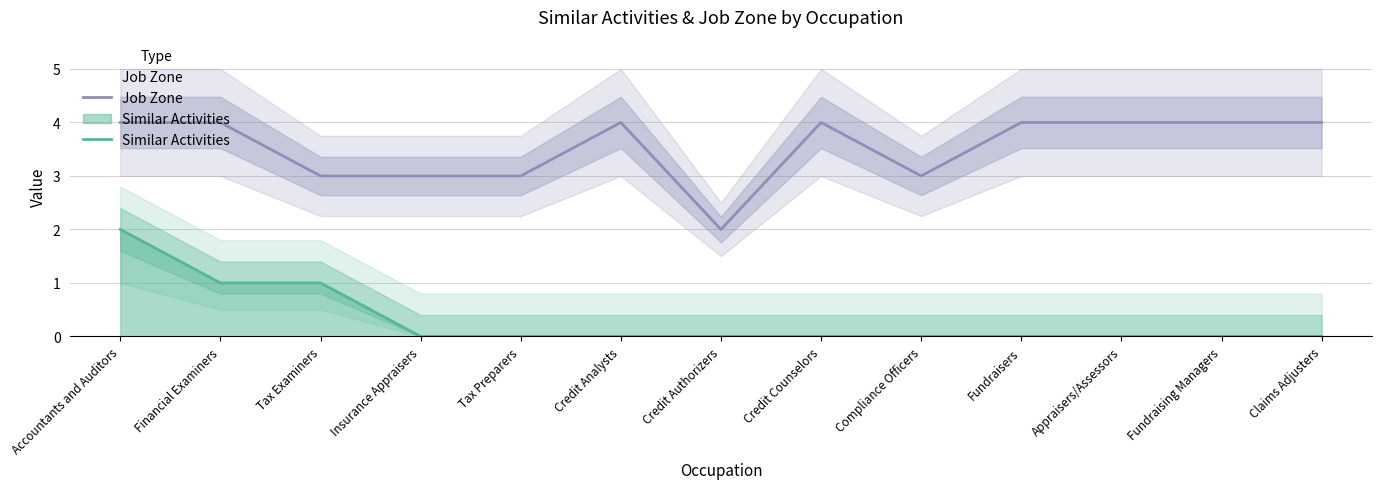

What is the label of the 13th point from the right?

Accountants and Auditors